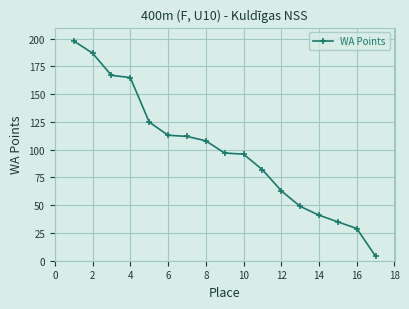

Reading left to right, transcribe all the data shown in this chart.

198	187	167	165	125	113	112	108	97	96	82	63	49	41	35	29	4